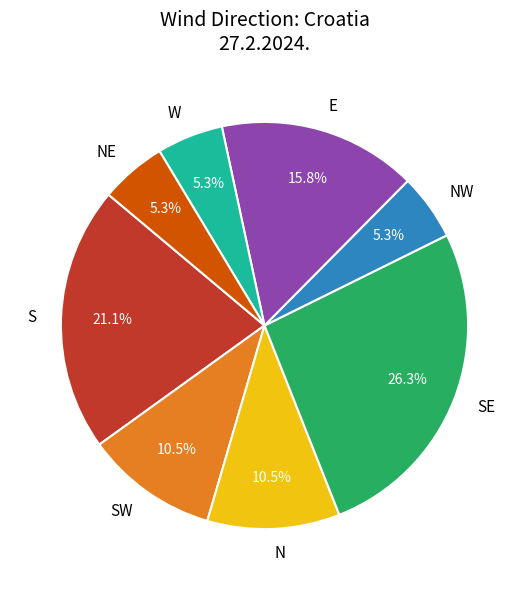

To the nearest percent, what percentage of the pie is SE?

26%